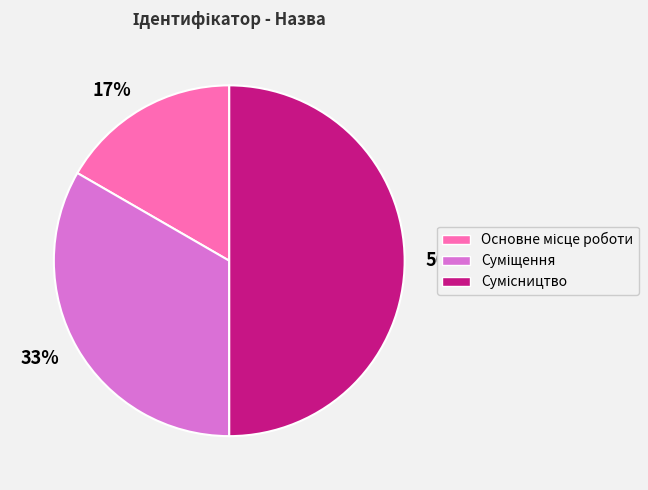

To the nearest percent, what is the combined percentage of 33% and 17%?

50%